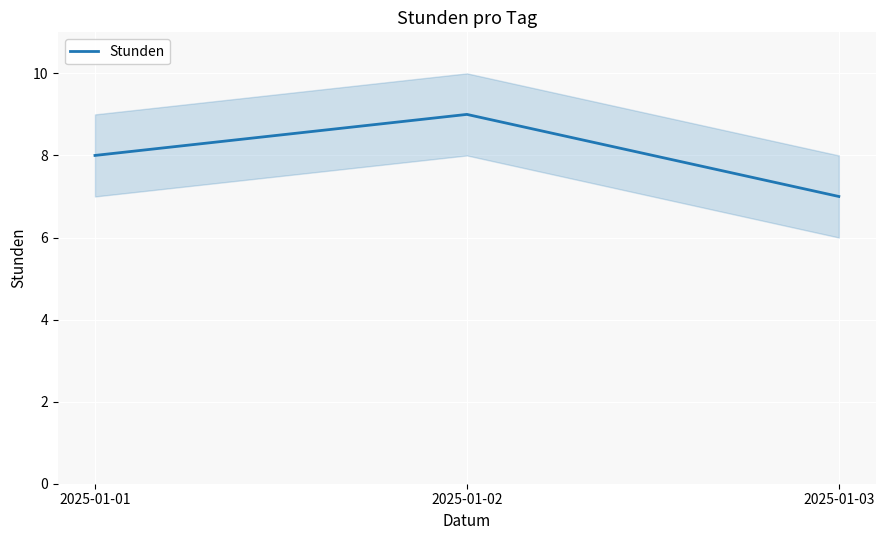

The value at 2025-01-02 is 9. True or false?

True